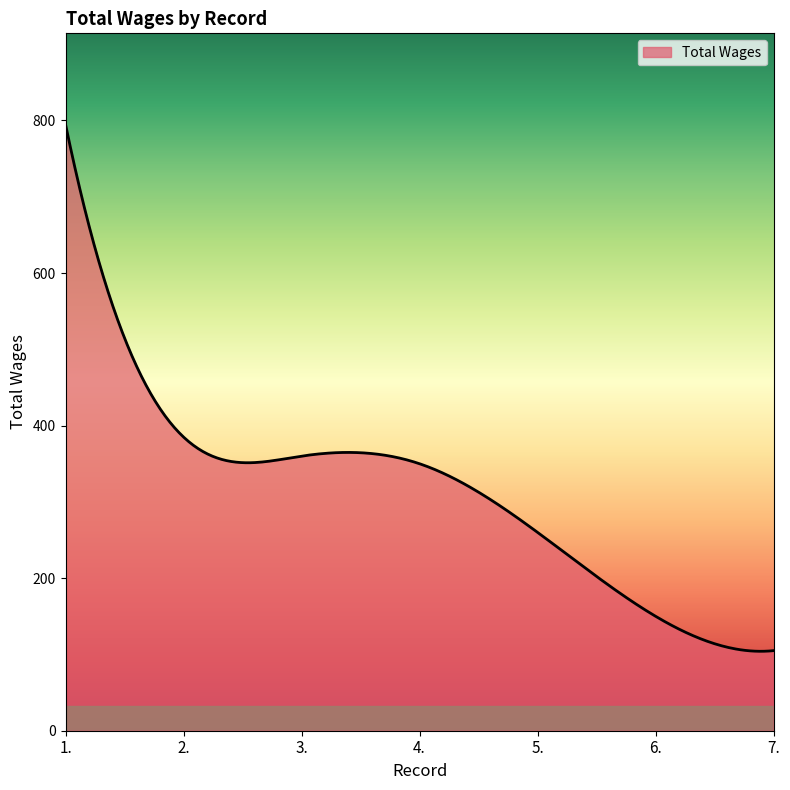

What is the greatest value displayed?

795.0